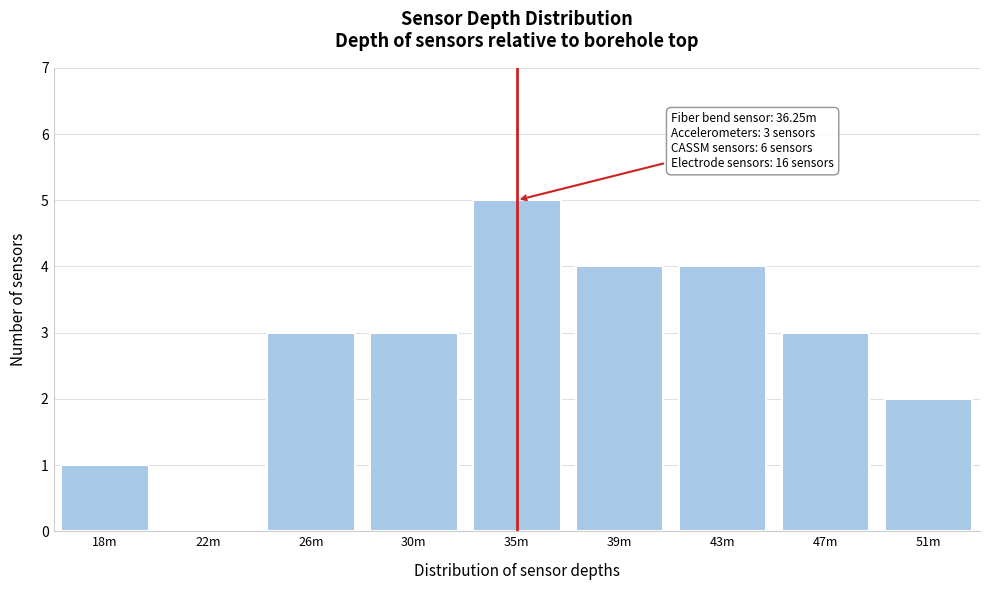

Reading left to right, transcribe all the data shown in this chart.

18m=1	22m=0	26m=3	30m=3	35m=5	39m=4	43m=4	47m=3	51m=2